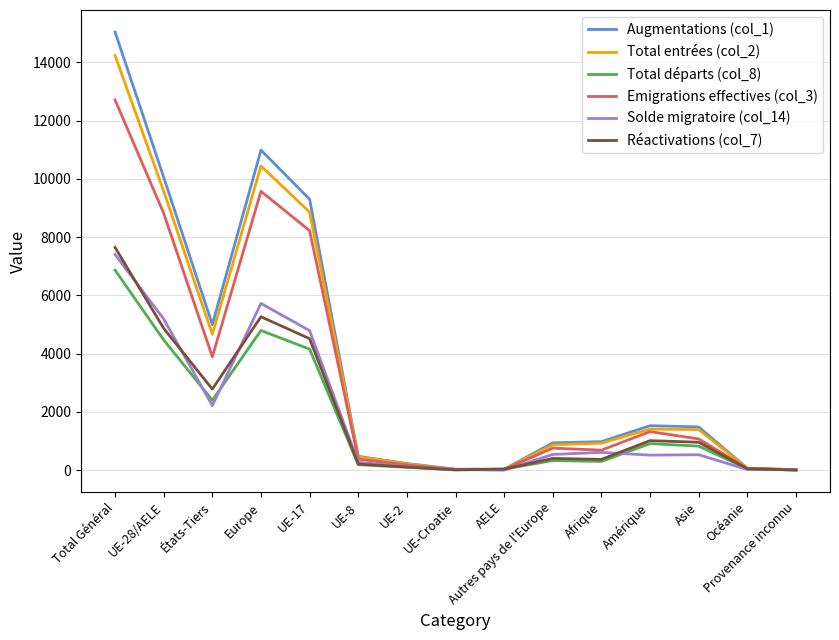

How many lines are shown in the chart?

6